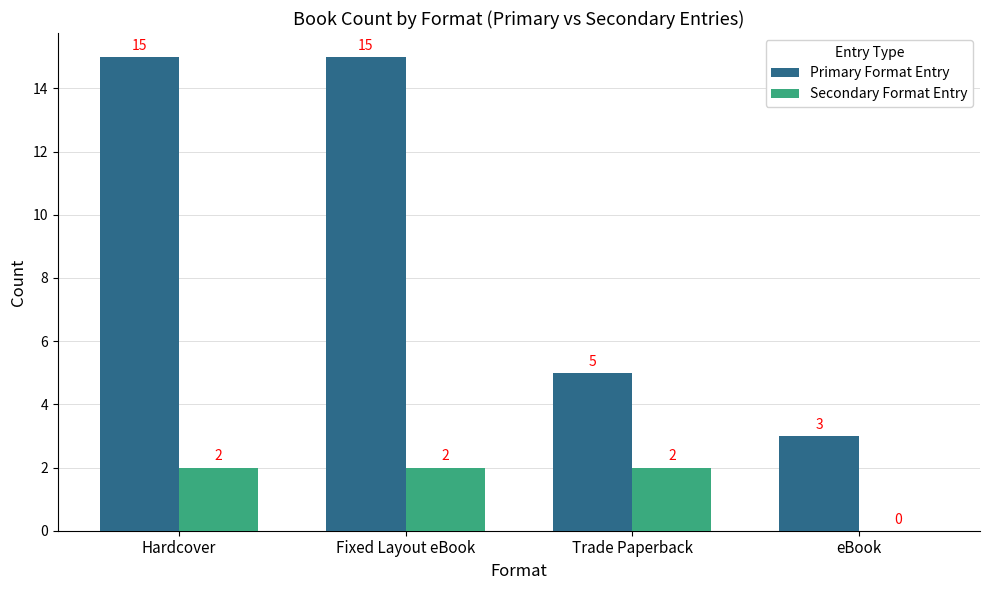

What is the average value of the Secondary Format Entry series?

2